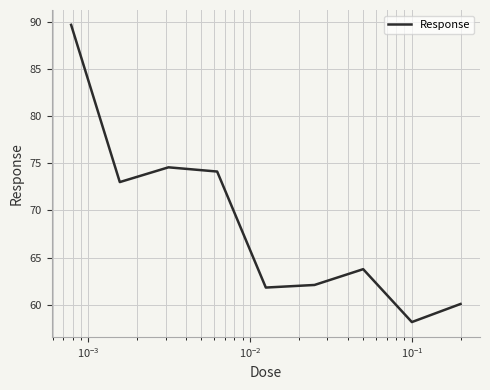

What is the greatest value displayed?

89.7